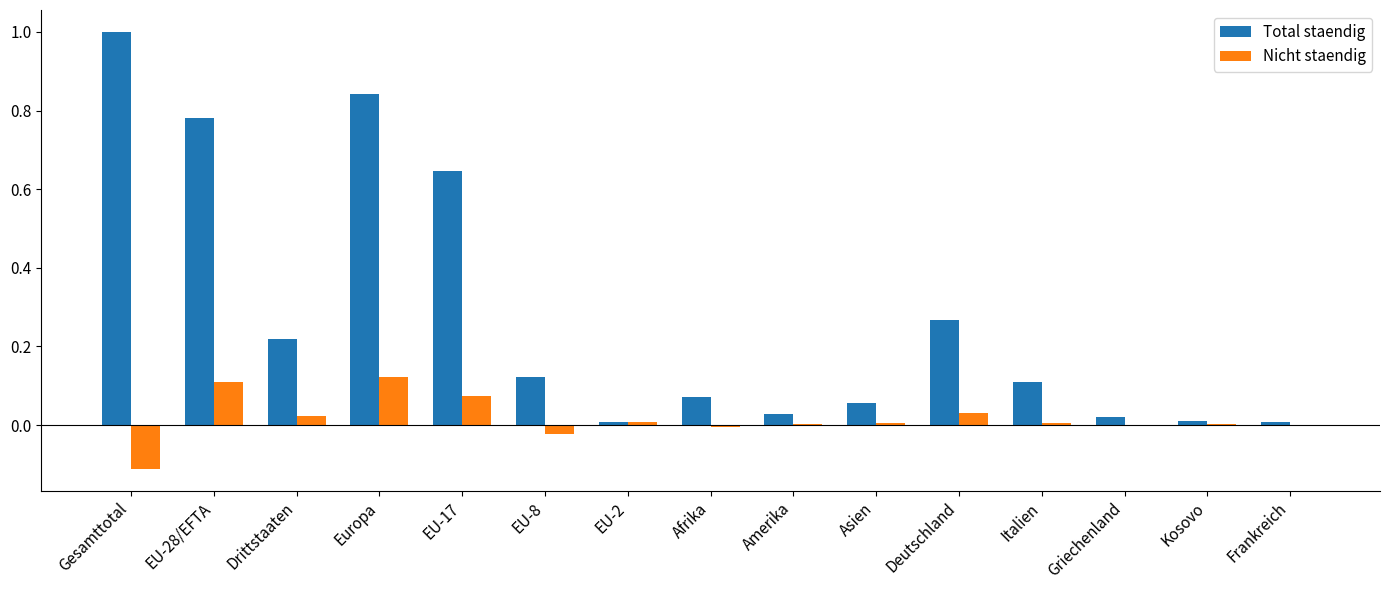

What is the maximum value shown in the chart?

1.0